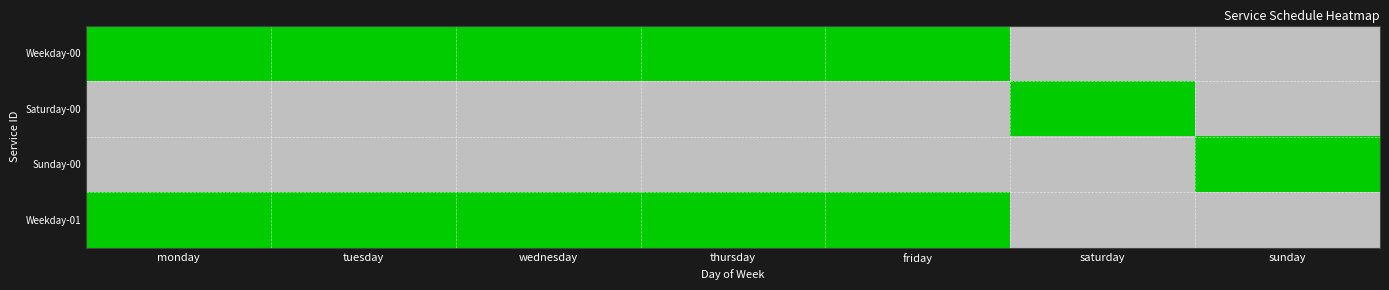

At how many categories does at least one series exceed 0?

7